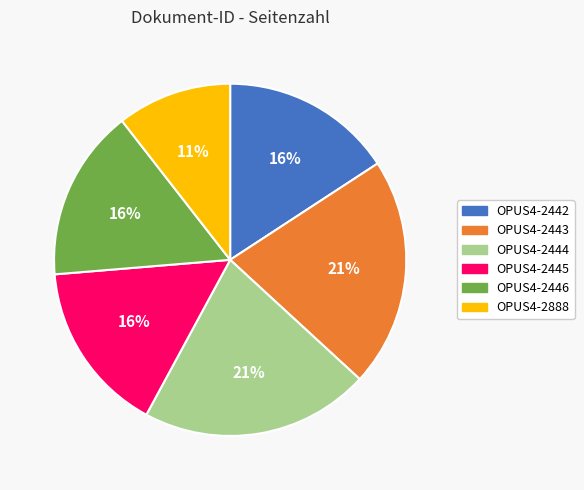

Does OPUS4-2445 account for over 50% of the chart?

No